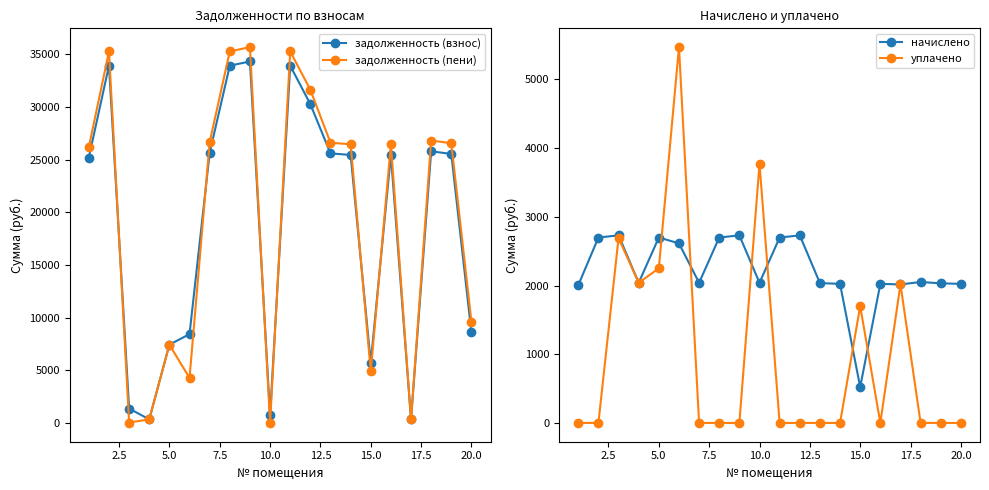

What are all the series names shown in the legend?

задолженность (взнос), задолженность (пени), начислено, уплачено